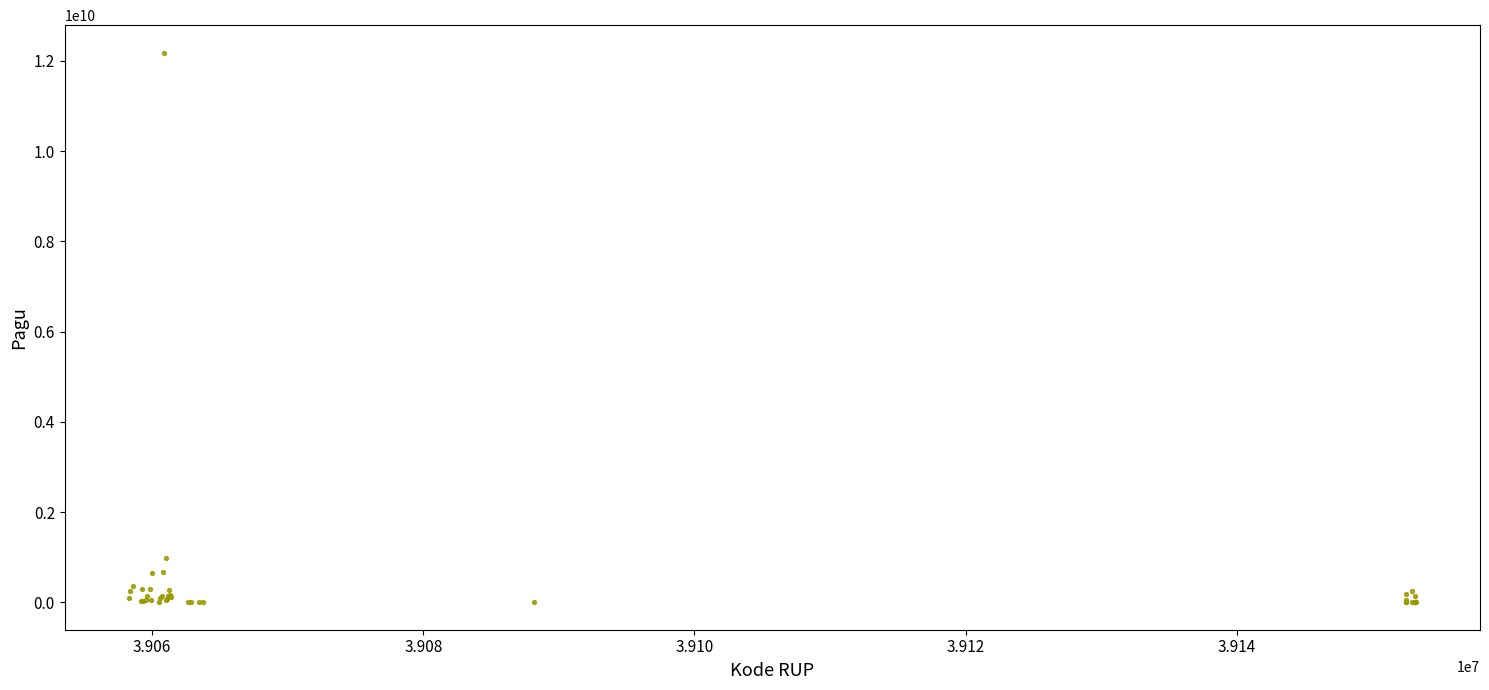

What Y value in the scatter plot is closest to 6092566000?

971640000